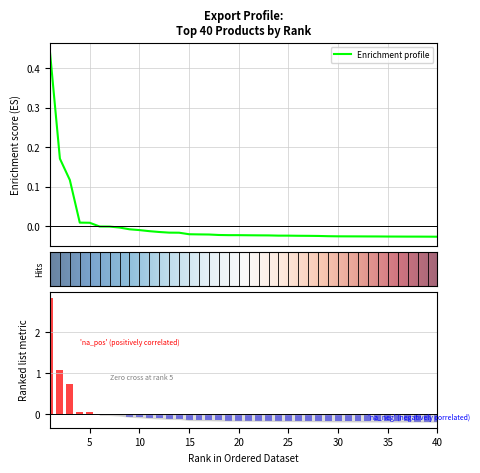

What is the difference between the second highest and second lowest values in the valeur series?

1.3